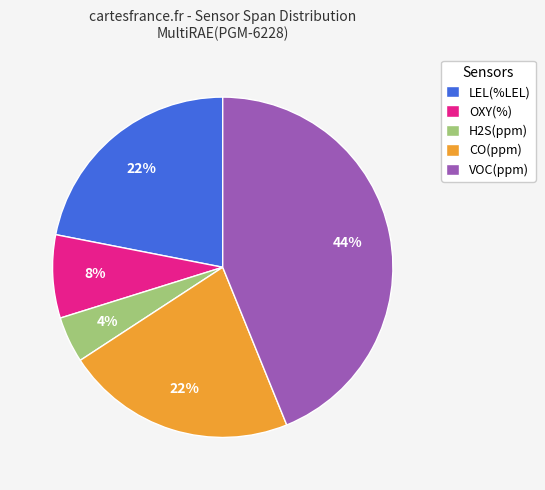

Is it true that OXY(%) is 8% of the pie?

True